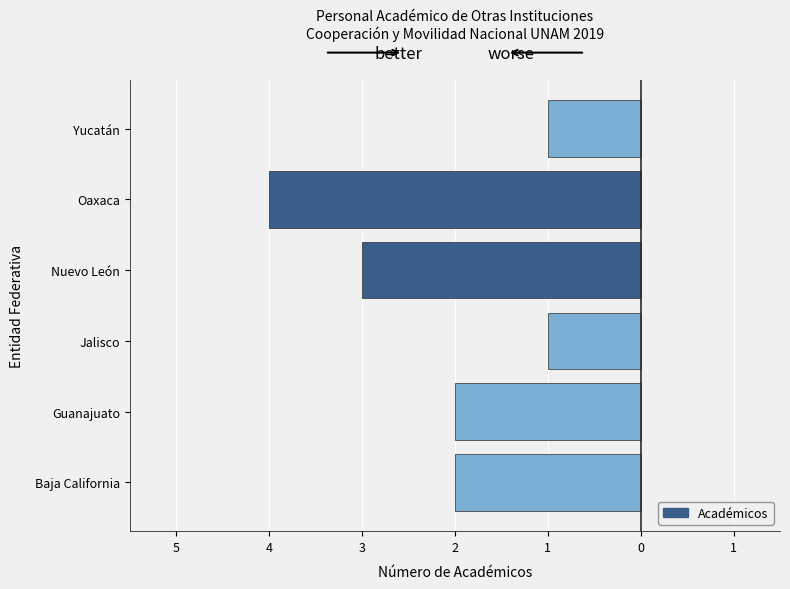

Does the chart contain any negative values?

Yes